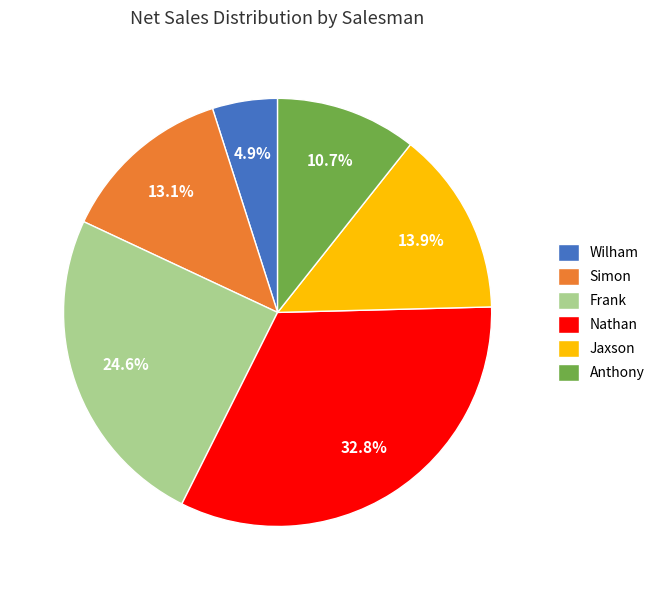

Count the number of slices in the pie.

6